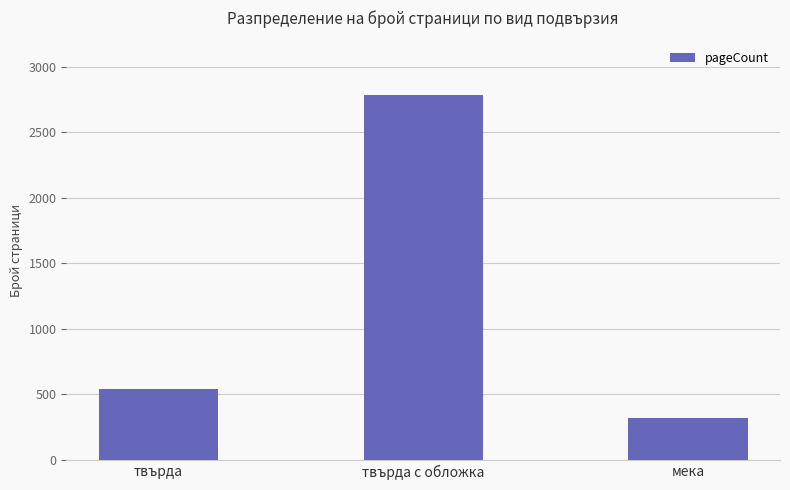

What is the label of the 2nd bar from the right?

твърда с обложка